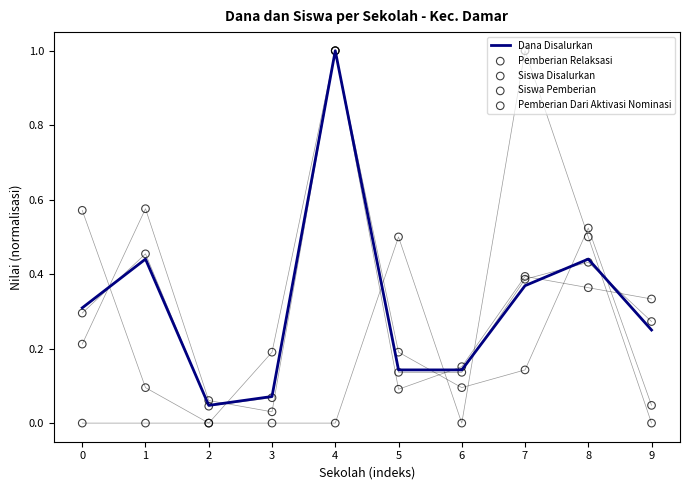

What are all the series names shown in the legend?

Dana Disalurkan, Pemberian Relaksasi, Siswa Disalurkan, Siswa Pemberian, Pemberian Dari Aktivasi Nominasi